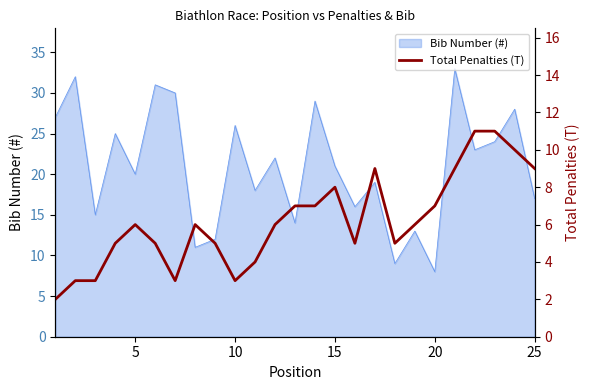

What is the difference between the values at 24 and 14?

1